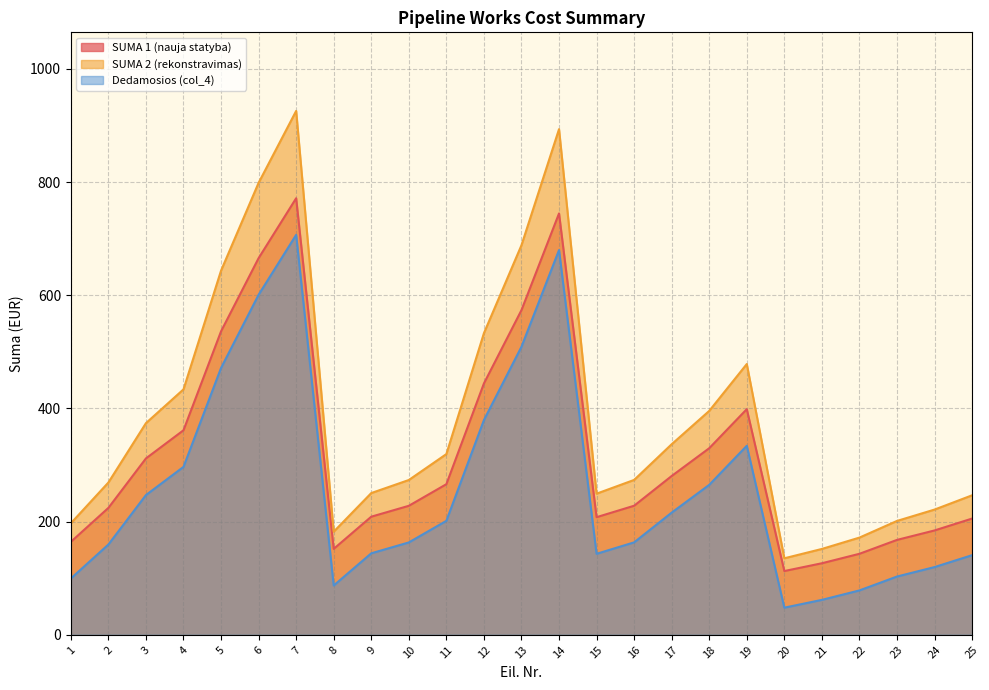

Is the value of Dedamosios (col_4) at 11 greater than the value of SUMA 1 (nauja statyba) at 11?

No